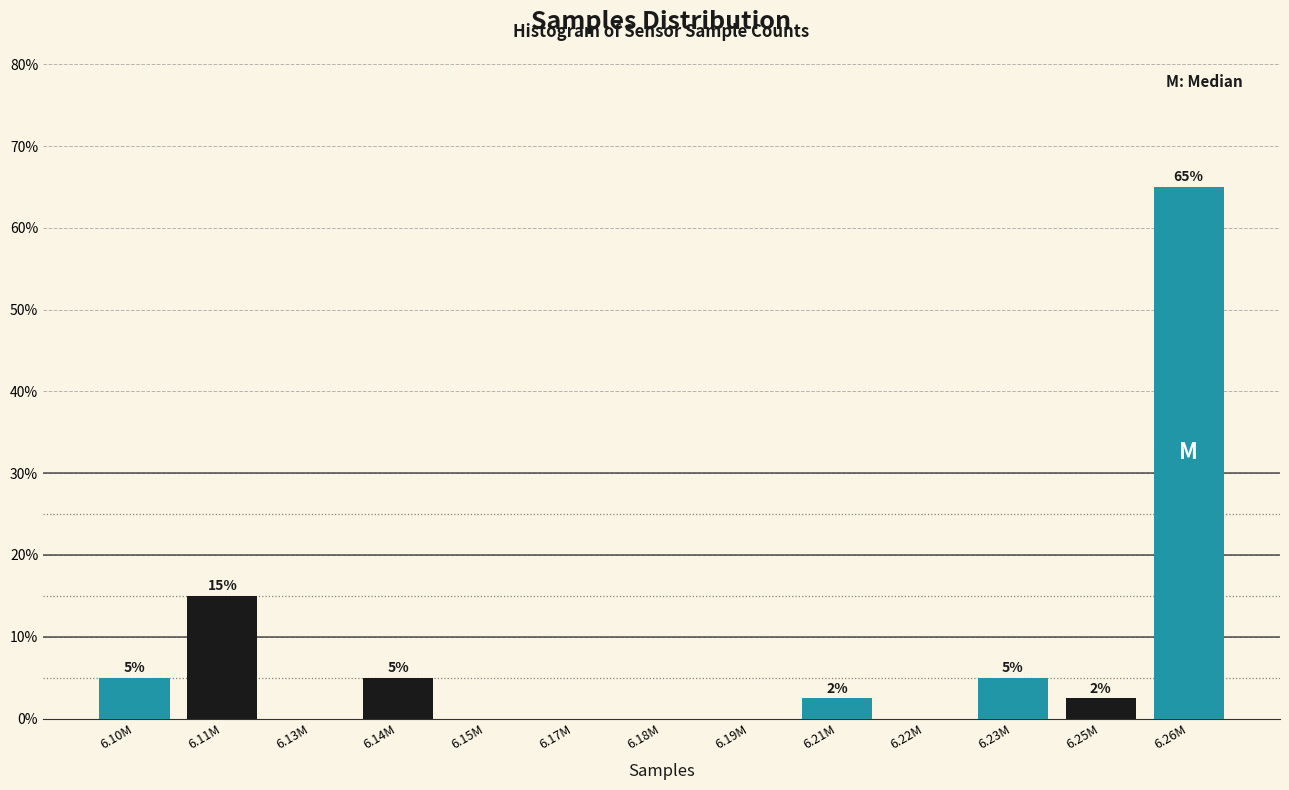

The chart shows a value of 0.0 at 6.15M. True or false?

True